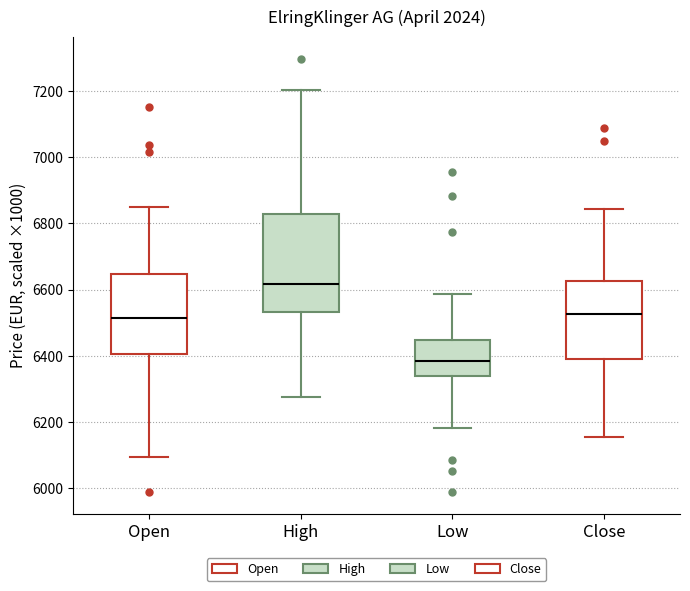

Reading left to right, transcribe this box plot: for each box, give where its median line is, the range the box spans, and where its two whiskers end, as read against the y-axis. The values are not printed on the chart, so give them approximately, as read against the axis.

Open: median 6520, box 6400 to 6640, whiskers 6100 to 6860
High: median 6620, box 6540 to 6820, whiskers 6280 to 7200
Low: median 6380, box 6340 to 6440, whiskers 6180 to 6580
Close: median 6520, box 6400 to 6620, whiskers 6160 to 6840